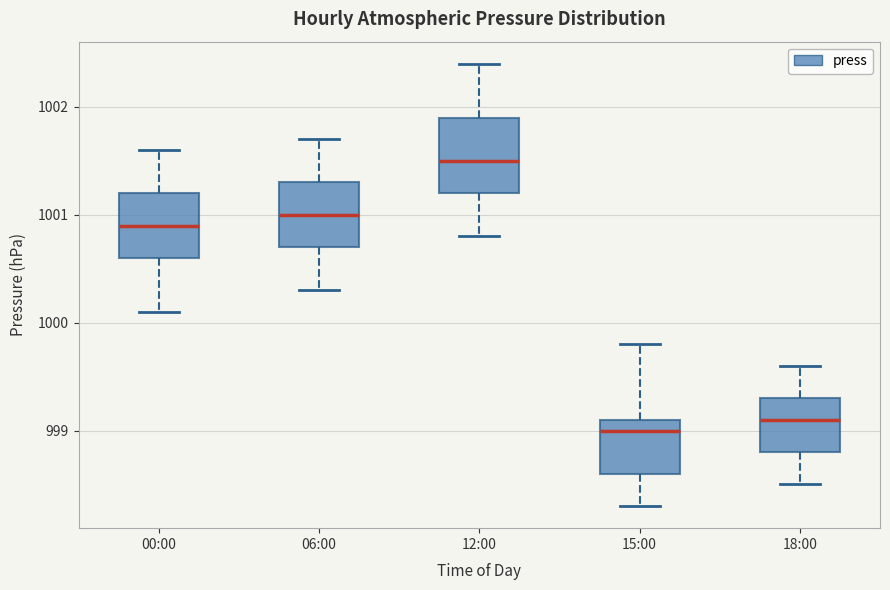

Where does the lower whisker of the box for 06:00 end on the y-axis? The values are not printed on the chart, so give them approximately, as read against the axis.

1000.3